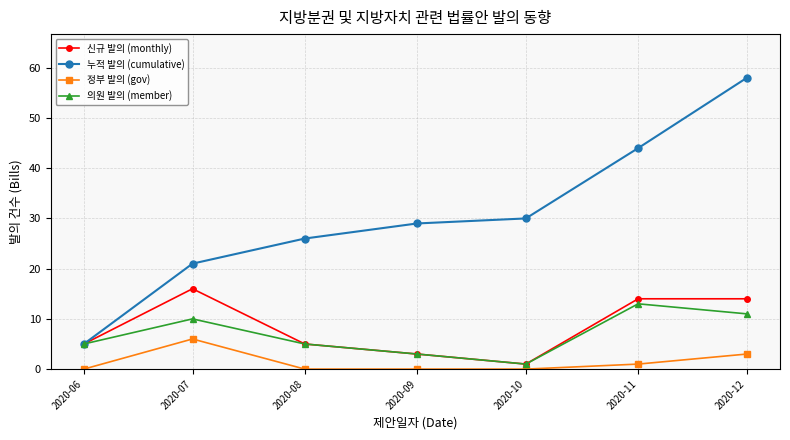

Where is the first local minimum for 의원 발의 (member)?

2020-10